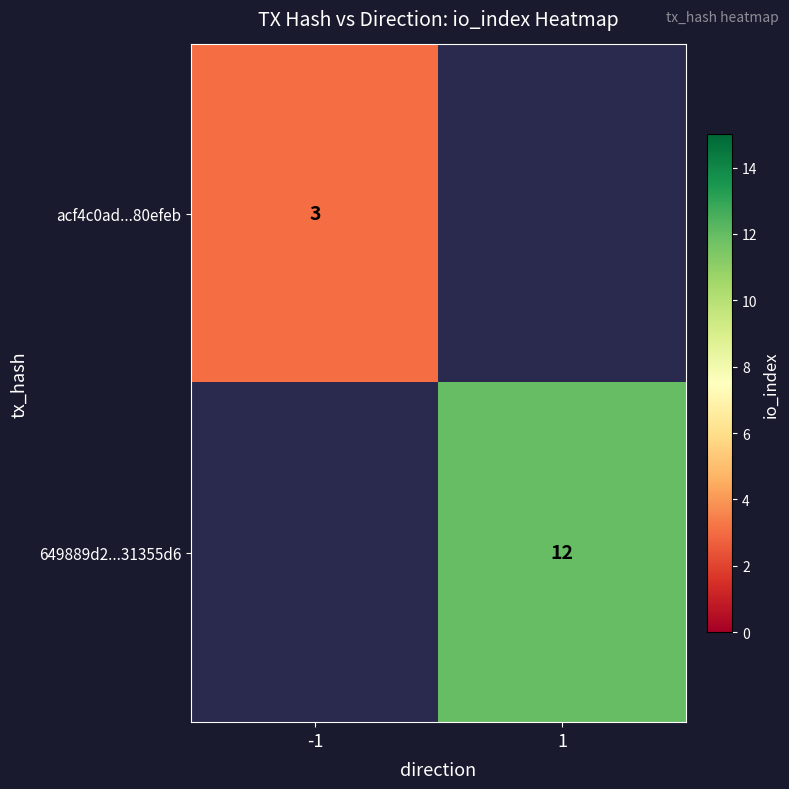

Is it true that acf4c0ad...80efeb equals 2 at -1?

False